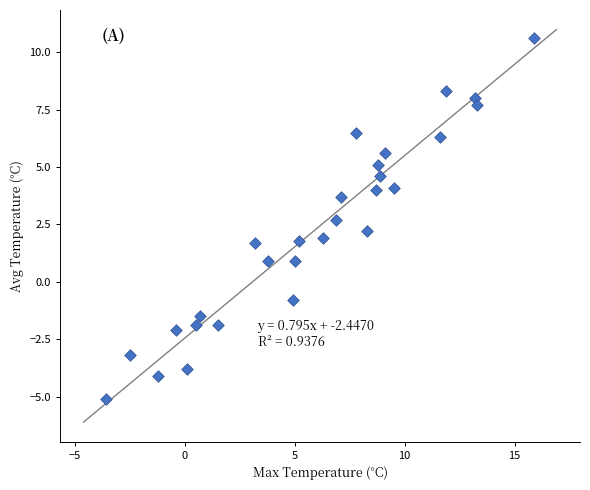

What is the range of Y values (max minus min)?

15.7